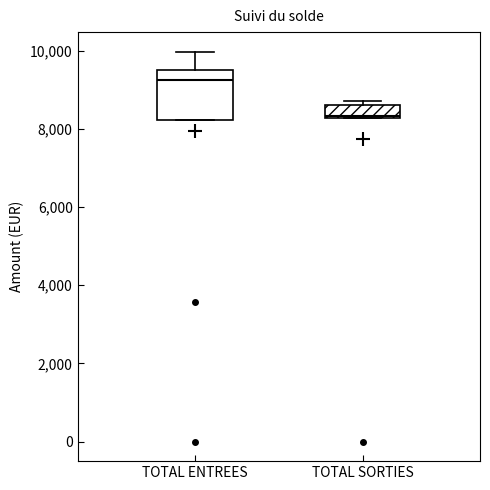

Which box is the tallest, from its lower edge to its upper edge?

TOTAL ENTREES